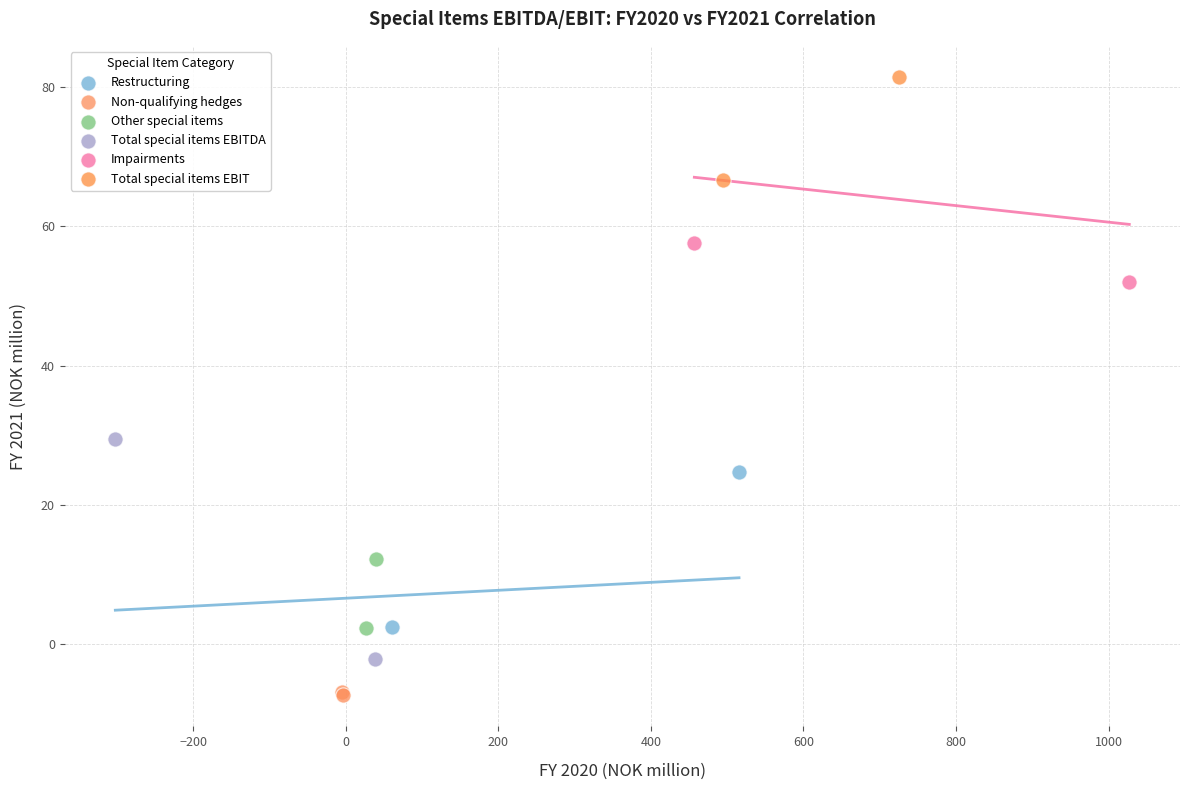

What are all the series names shown in the legend?

Restructuring, Non-qualifying hedges, Other special items, Total special items EBITDA, Impairments, Total special items EBIT